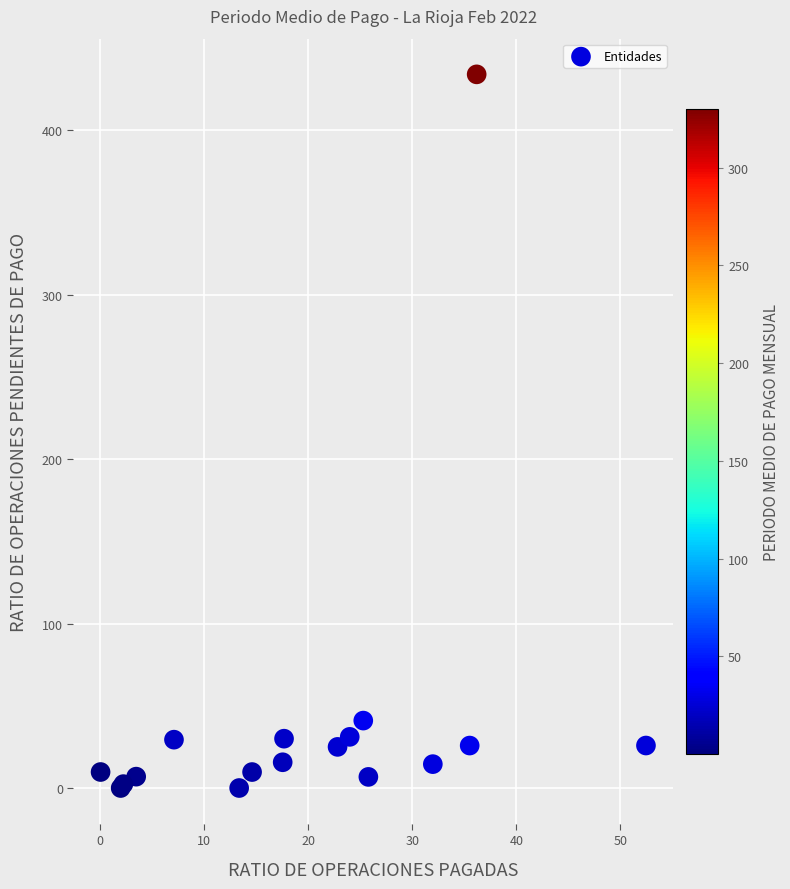

What Y value in the scatter plot is closest to 216?

41.0